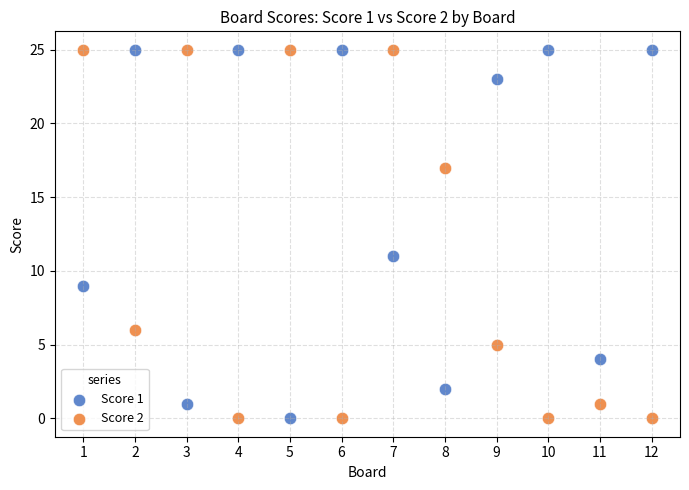

What is the X range (max minus min) for the scatter plot?

11